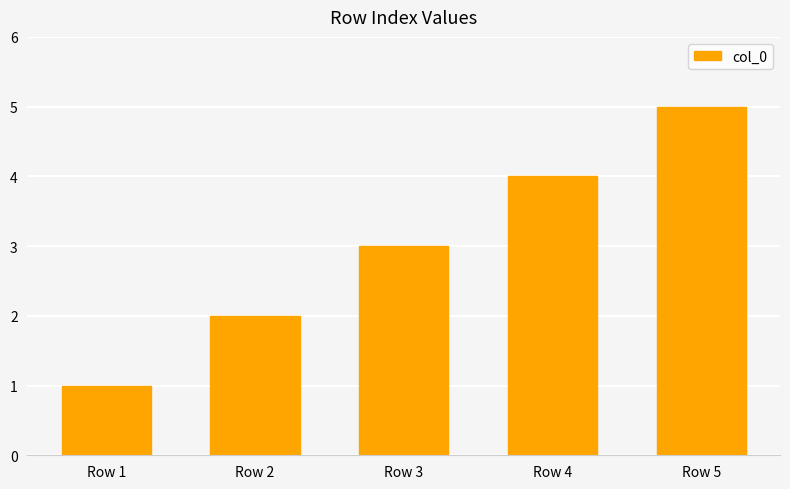

What is the ratio of the value at Row 5 to the value at Row 2?

2.5